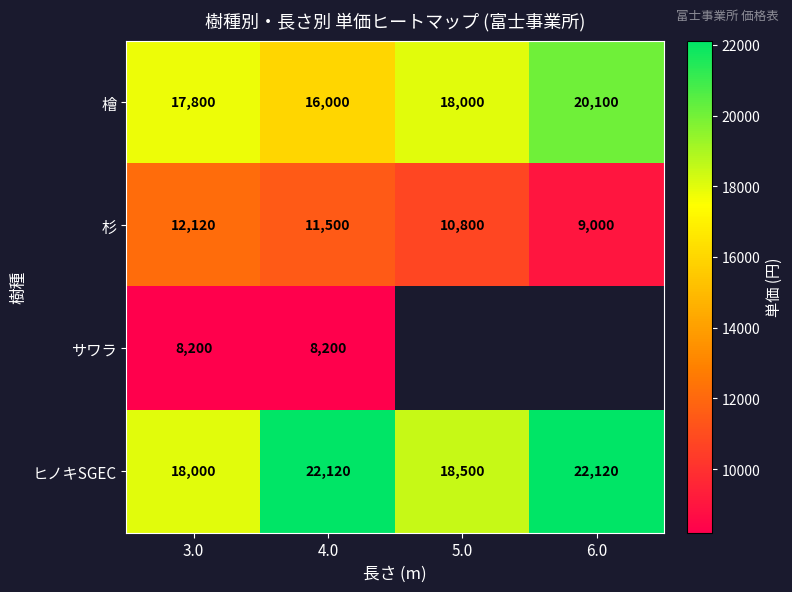

What is the difference between the maximum and minimum values in the ヒノキSGEC series?

4120